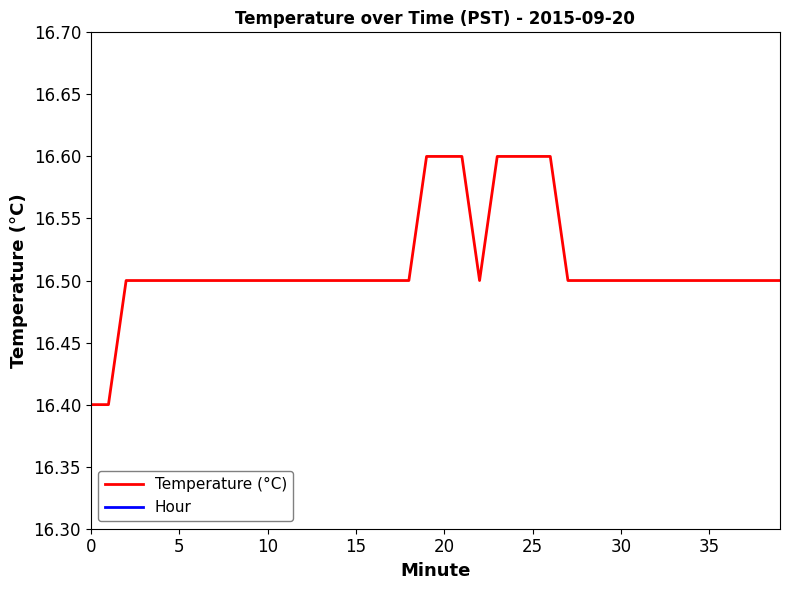

Reading left to right, transcribe all the data shown in this chart.

Temperature (°C): 16.4	16.4	16.5	16.5	16.5	16.5	16.5	16.5	16.5	16.5	16.5	16.5	16.5	16.5	16.5	16.5	16.5	16.5	16.5	16.6	16.6	16.6	16.5	16.6	16.6	16.6	16.6	16.5	16.5	16.5	16.5	16.5	16.5	16.5	16.5	16.5	16.5	16.5	16.5	16.5
Hour: 0.0	0.0	0.0	0.0	0.0	0.0	0.0	0.0	0.0	0.0	0.0	0.0	0.0	0.0	0.0	0.0	0.0	0.0	0.0	0.0	0.0	0.0	0.0	0.0	0.0	0.0	0.0	0.0	0.0	0.0	0.0	0.0	0.0	0.0	0.0	0.0	0.0	0.0	0.0	0.0